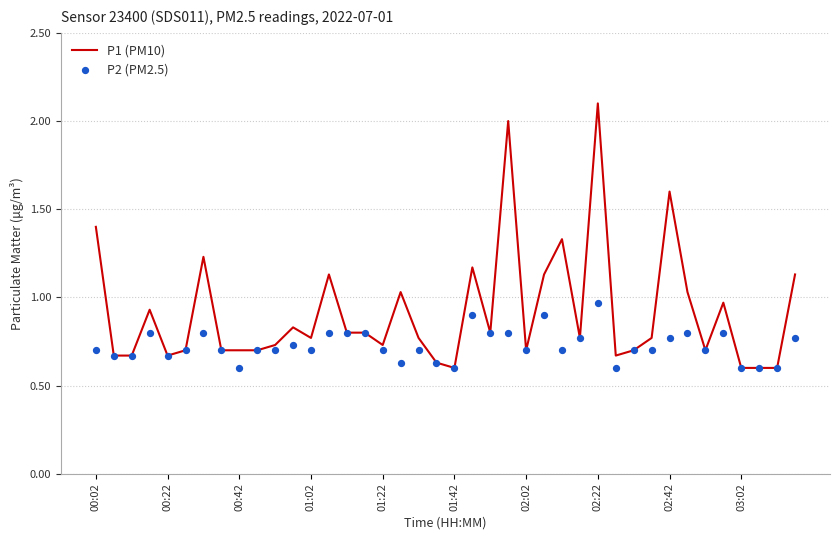

At how many categories does at least one series exceed 1?

12